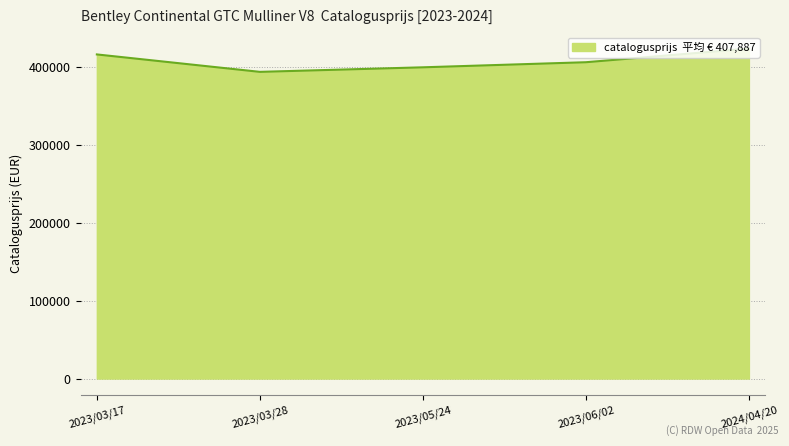

What is the change in value from 2023/06/02 to 2024/04/20?

+17490